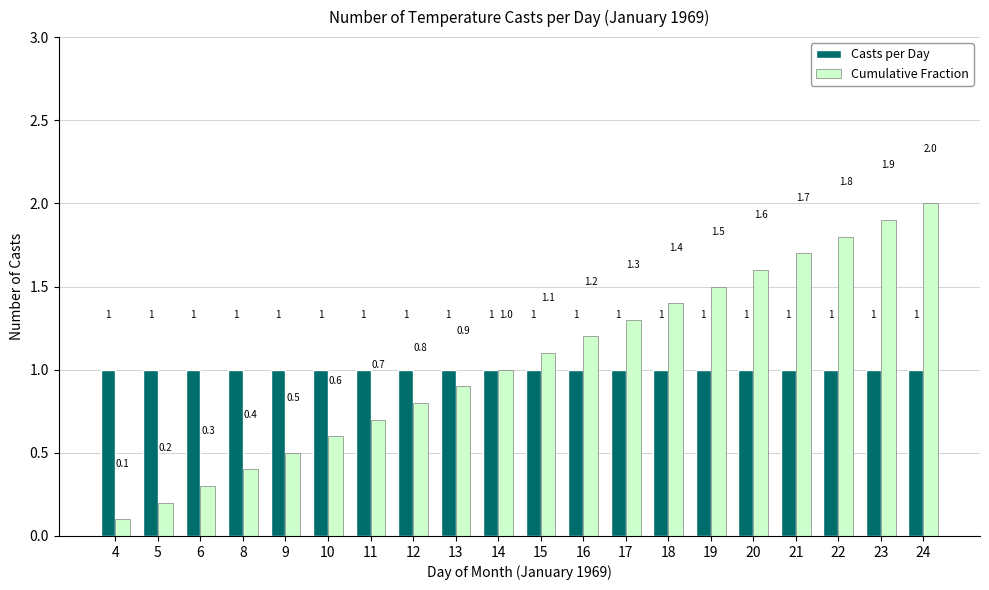

Which series has the largest range (max minus min)?

Cumulative Fraction